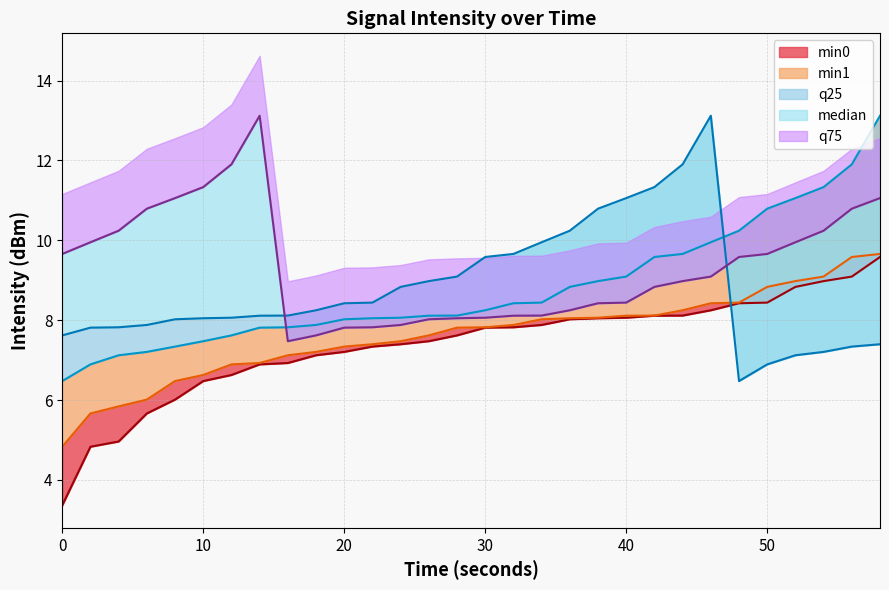

How many lines are shown in the chart?

5